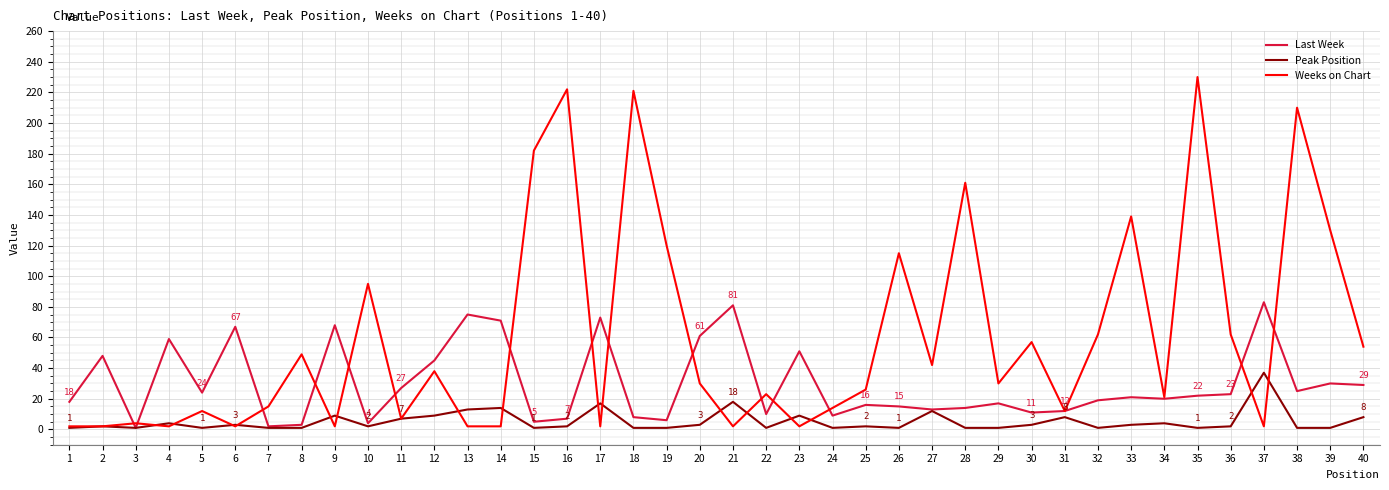

True or false: Peak Position and Weeks on Chart cross at least once.

True